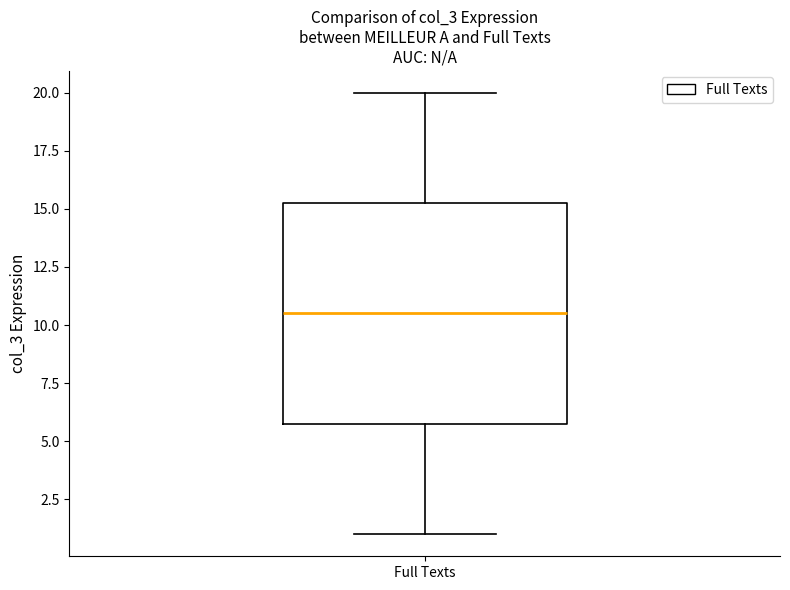

Transcribe this box plot: give where the median line is, the range the box spans, and where the two whiskers end, as read against the y-axis. The values are not printed on the chart, so give them approximately, as read against the axis.

median 10.5, box 6.0 to 15.5, whiskers 1.0 to 20.0